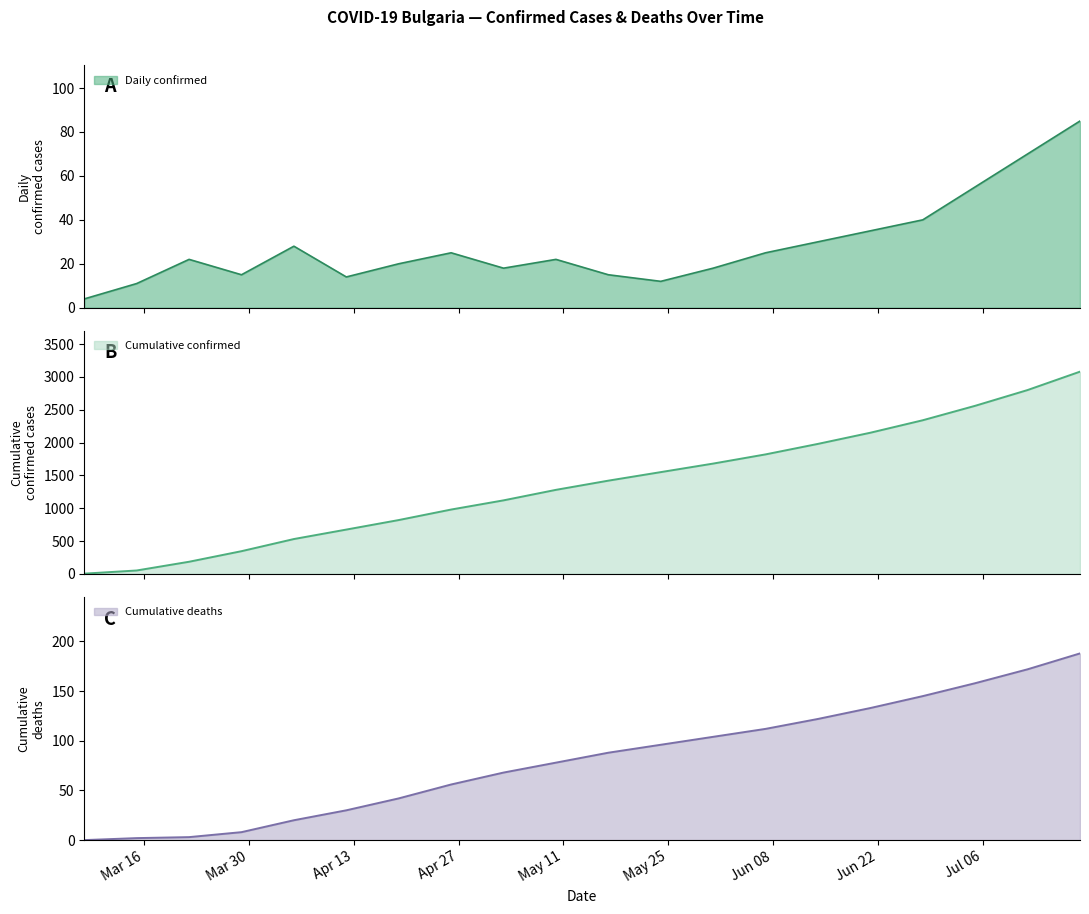

Reading left to right, list all the values displayed in this chart.

Daily confirmed: 4	11	22	15	28	14	20	25	18	22	15	12	18	25	30	35	40	55	70	85
Cumulative confirmed: 4	52	185	346	531	675	820	980	1120	1280	1420	1550	1680	1820	1980	2150	2340	2560	2800	3080
Cumulative deaths: 0	2	3	8	20	30	42	56	68	78	88	96	104	112	122	133	145	158	172	188